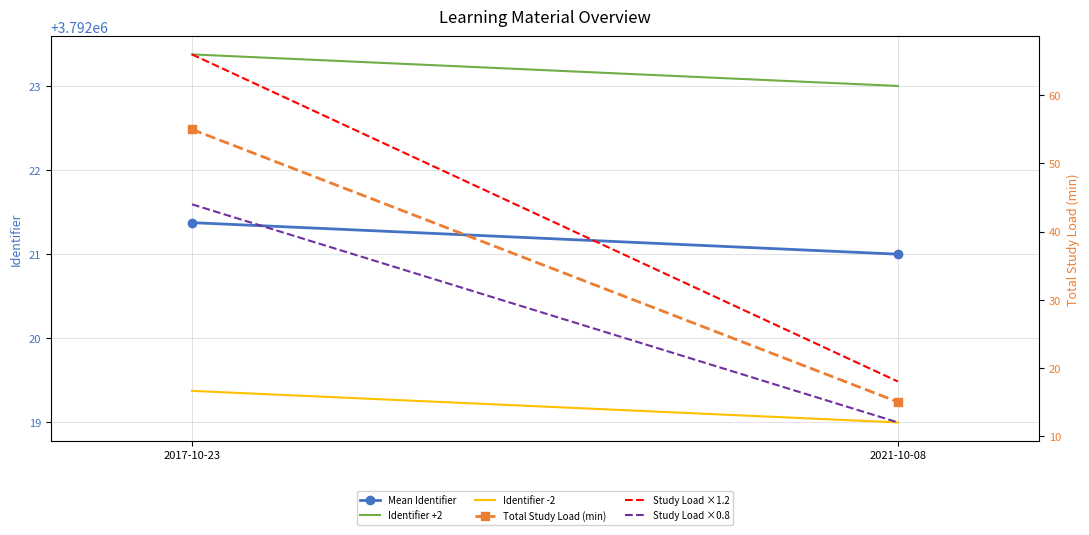

Which has a higher value, 2017-10-23 or 2021-10-08?

2017-10-23